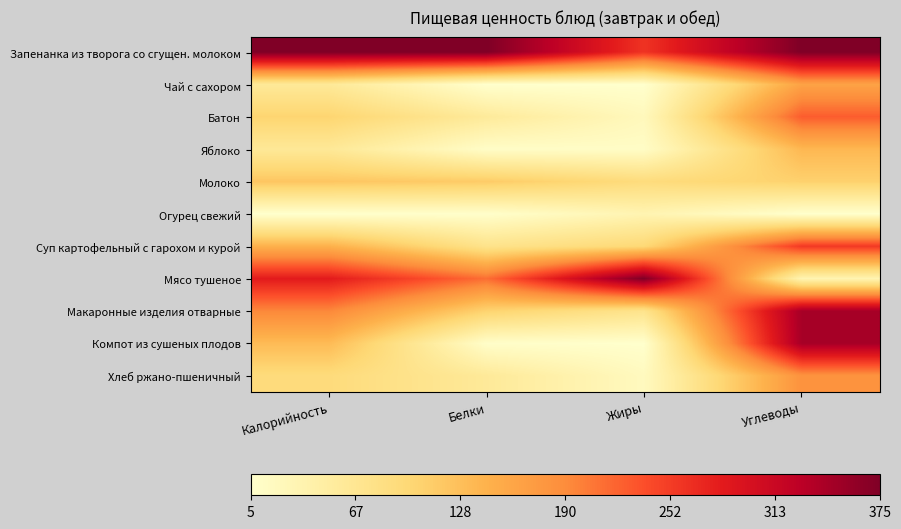

At how many categories does at least one series exceed 0?

4